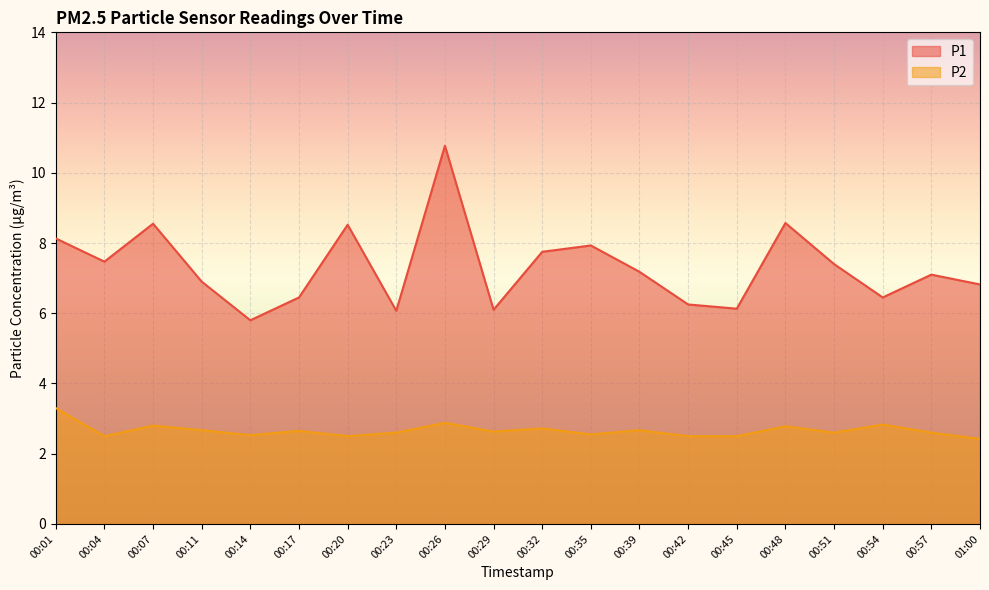

The value of P2 at 00:32 is 2.7. True or false?

True